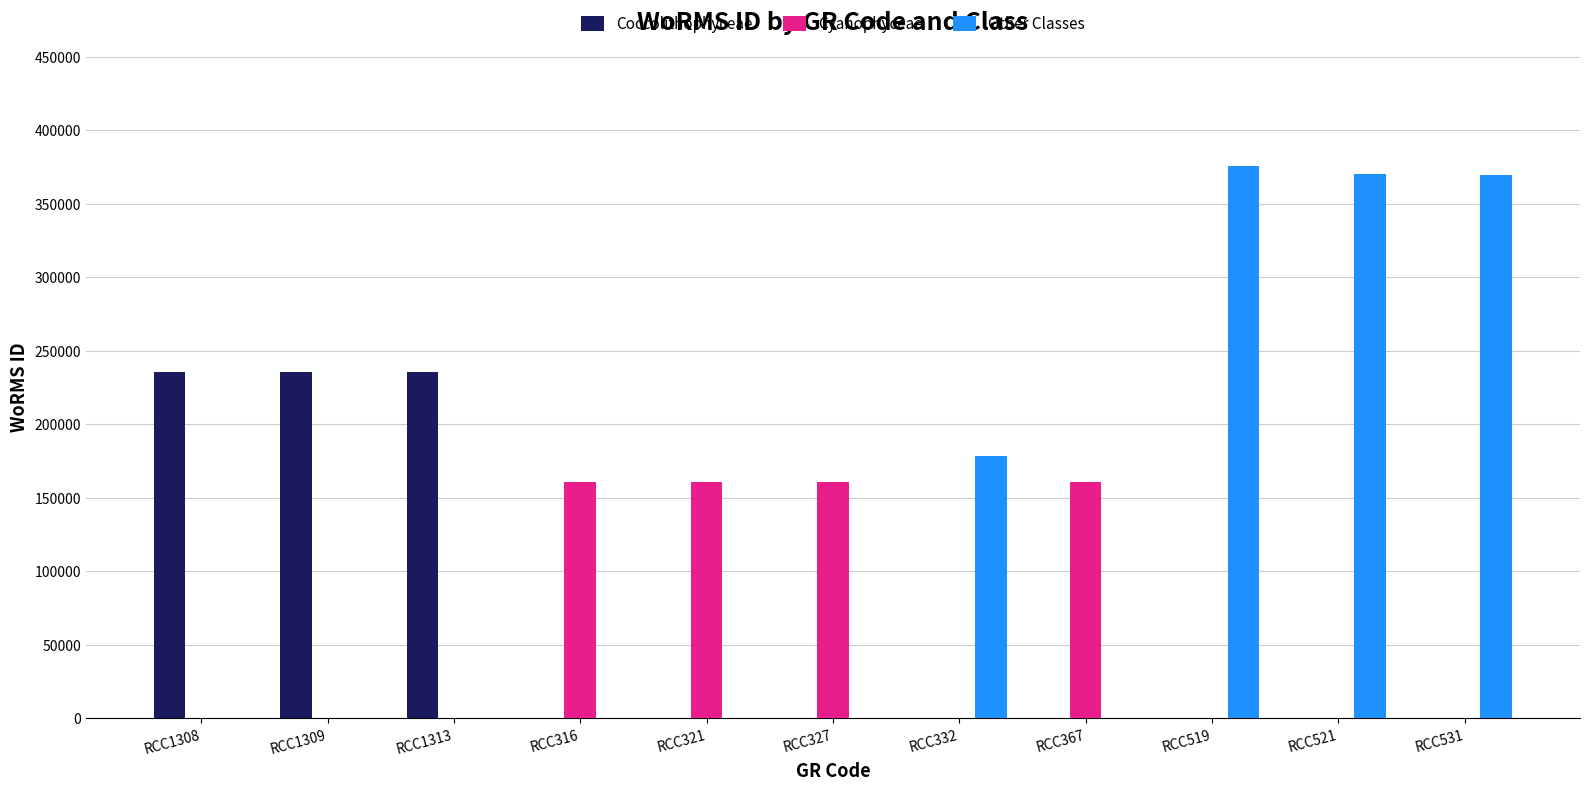

What is the sum of all Other Classes values?

1294663